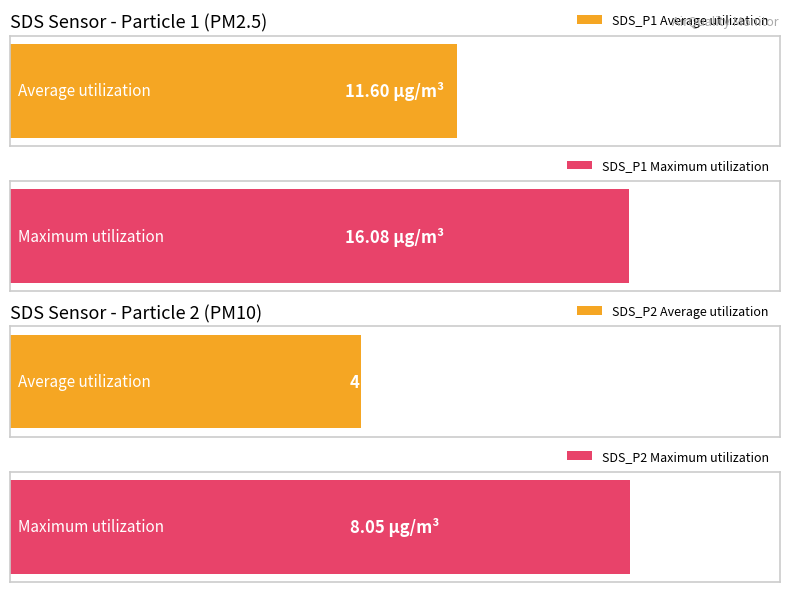

What is the difference between the maximum and minimum values in the SDS_P2 series?

5.1